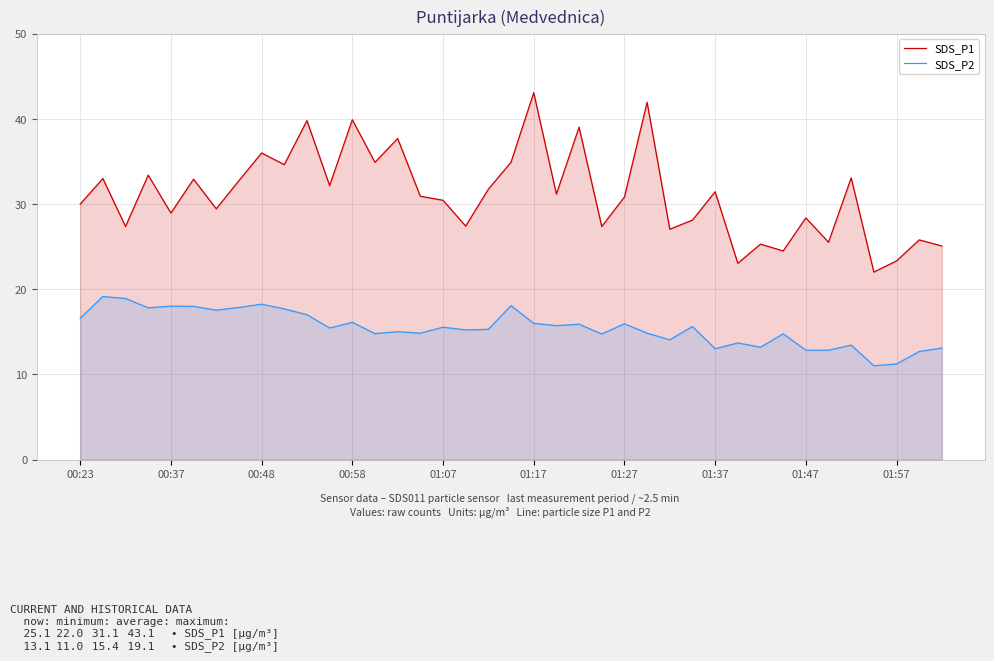

The value of SDS_P1 at 01:47 is 28.4. True or false?

True